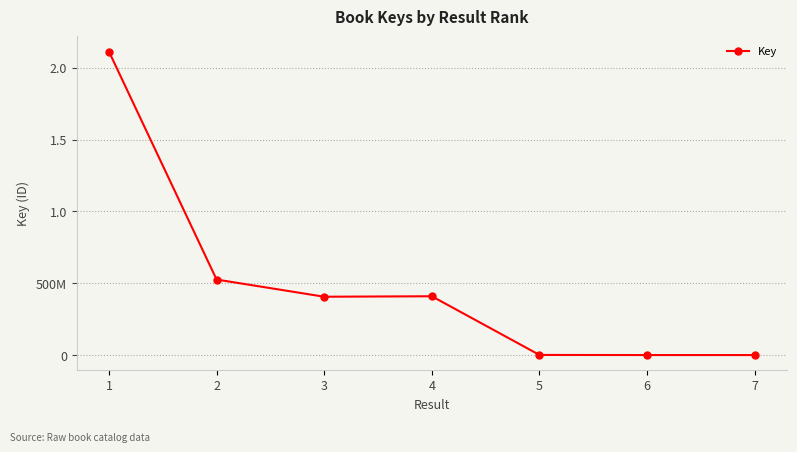

Does the chart have visible grid lines?

Yes